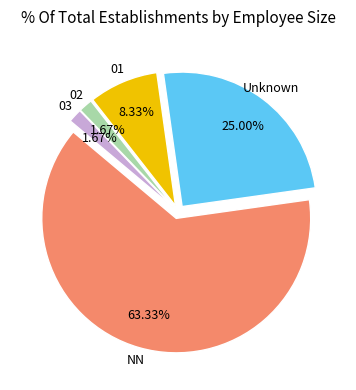

Is there any slice that represents more than half of the pie?

Yes